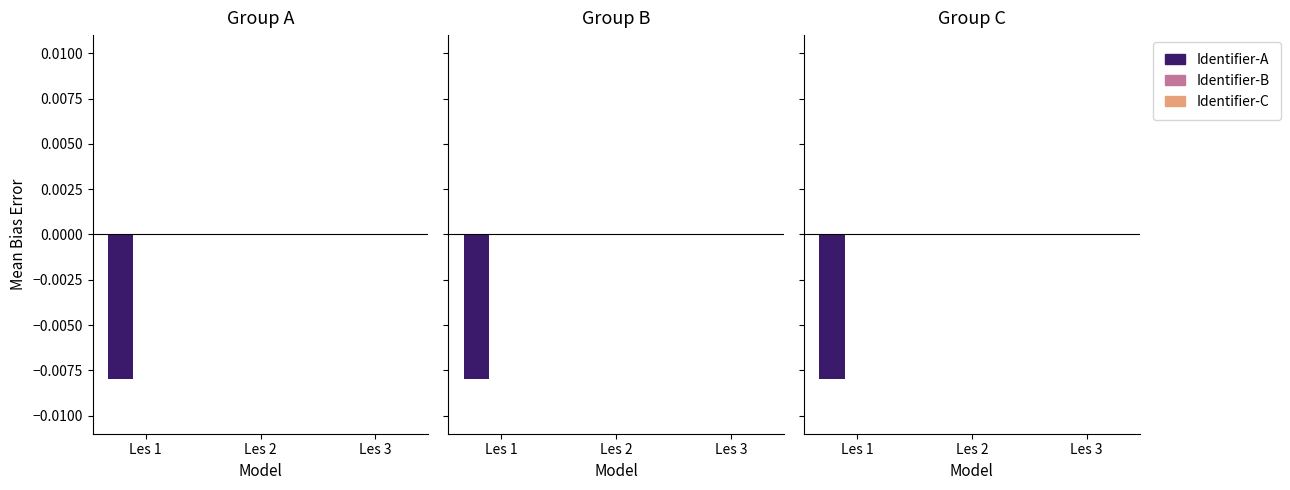

Rank the series at Les 1 from lowest to highest value.

Identifier-A, Identifier-B, Identifier-C